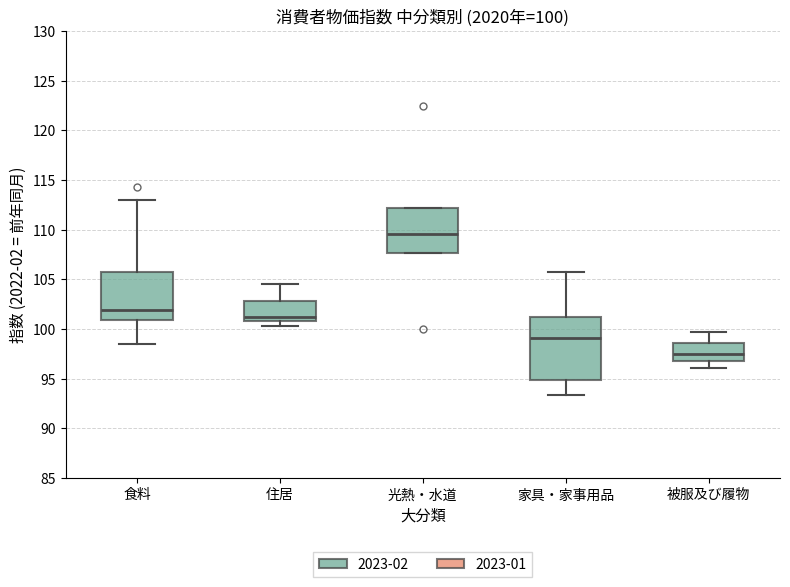

Which box's median line is the lowest?

被服及び履物